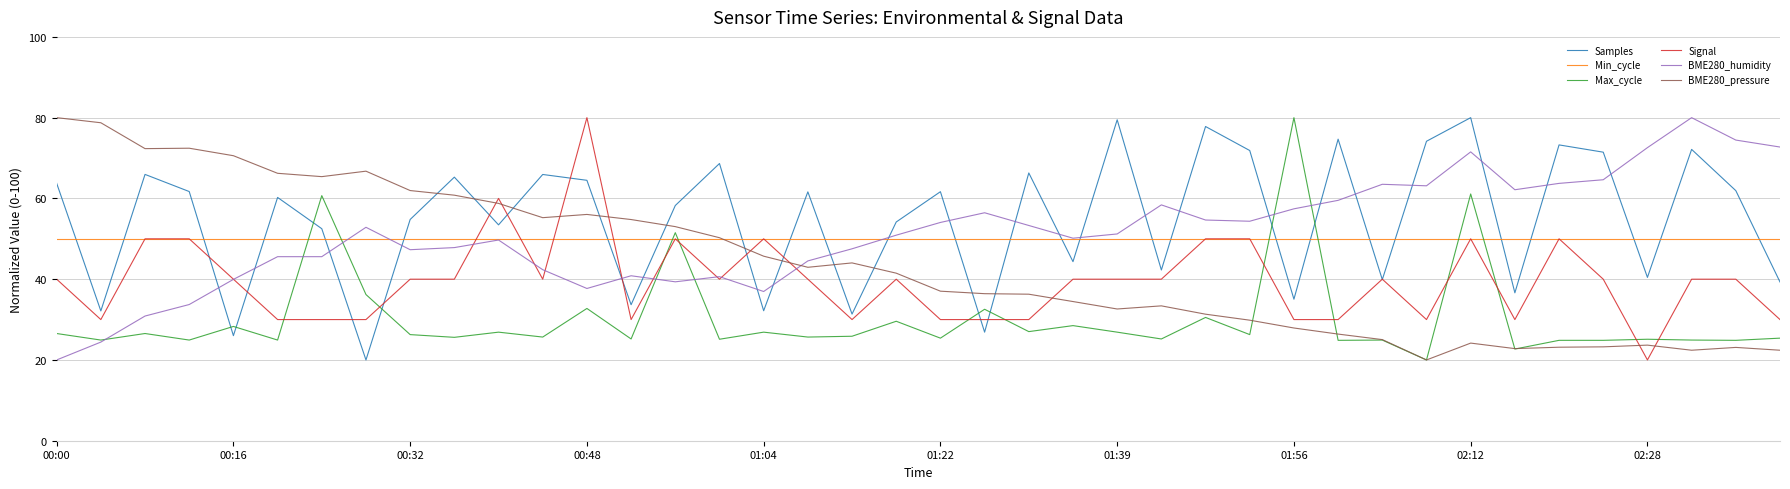

True or false: Samples and BME280_humidity intersect in this chart.

True